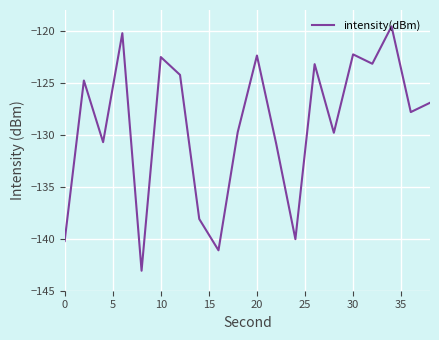

What is the difference between the maximum and minimum values?

23.5